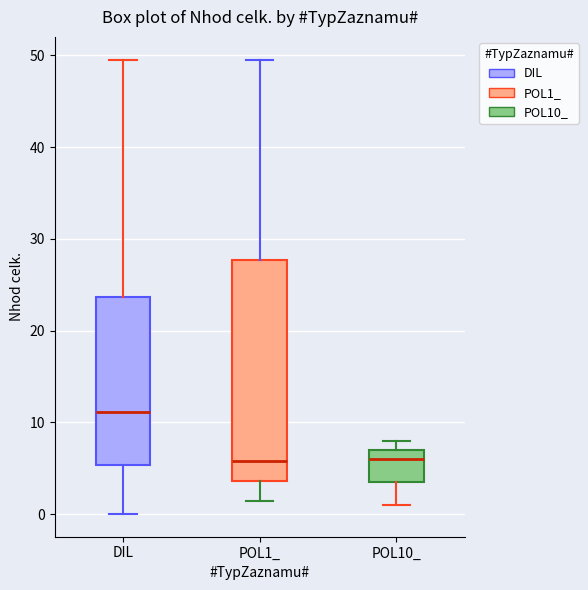

Comparing the boxes themselves (not the whiskers), which one is the tallest?

POL1_